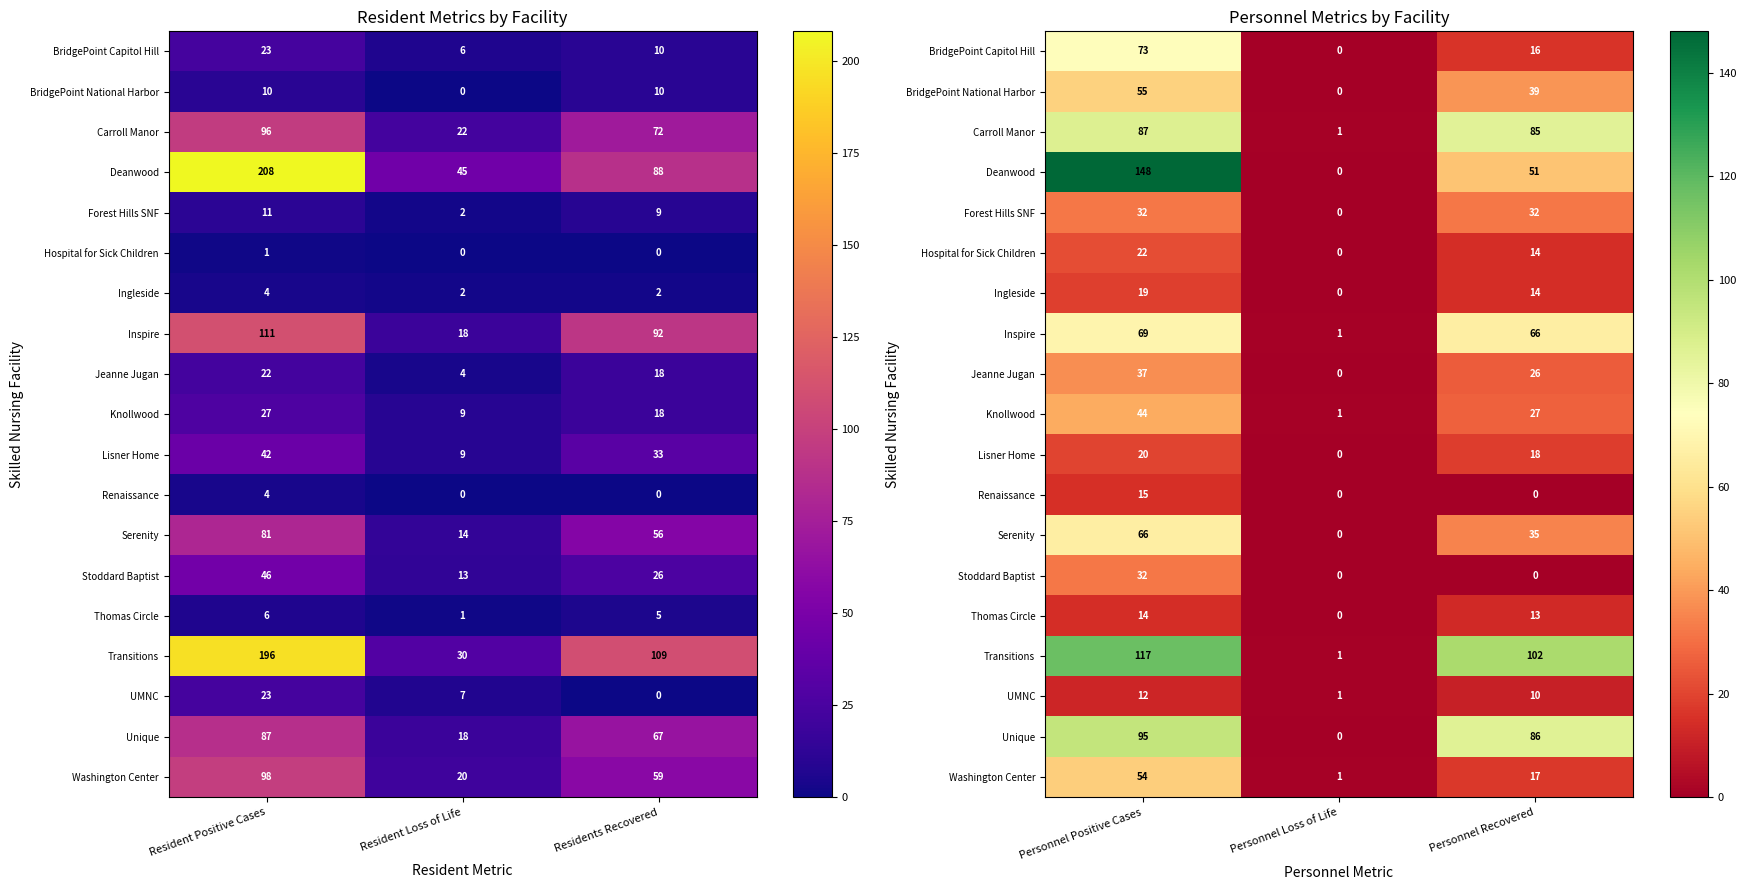

How many positive values does the BridgePoint National Harbor series have?

2